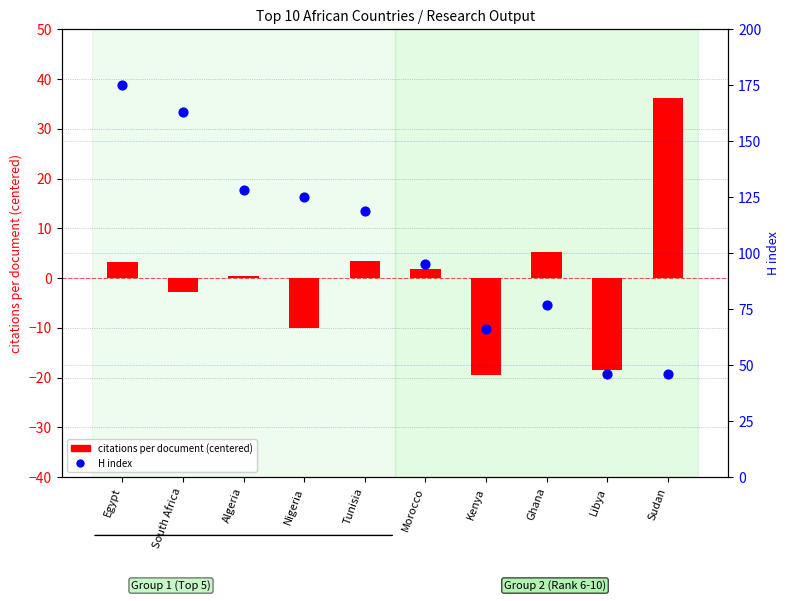

What are all the series names shown in the legend?

citations per document (centered), H index